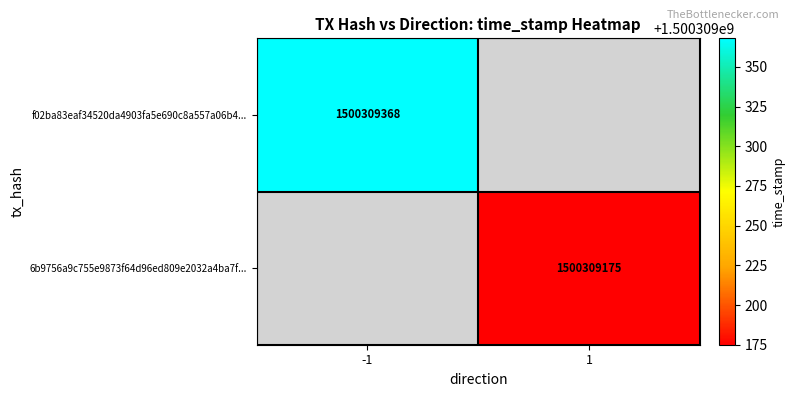

Is it true that 6b9756a9c755e9873f64d96ed809e2032a4ba7f equals 1 at 0?

True